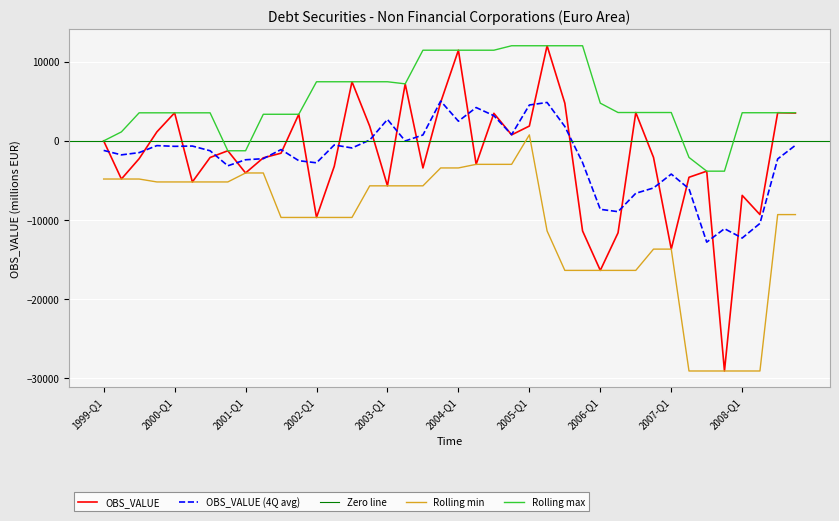

What is the difference between the values at 2007-Q4 and 2008-Q3?

32650.6